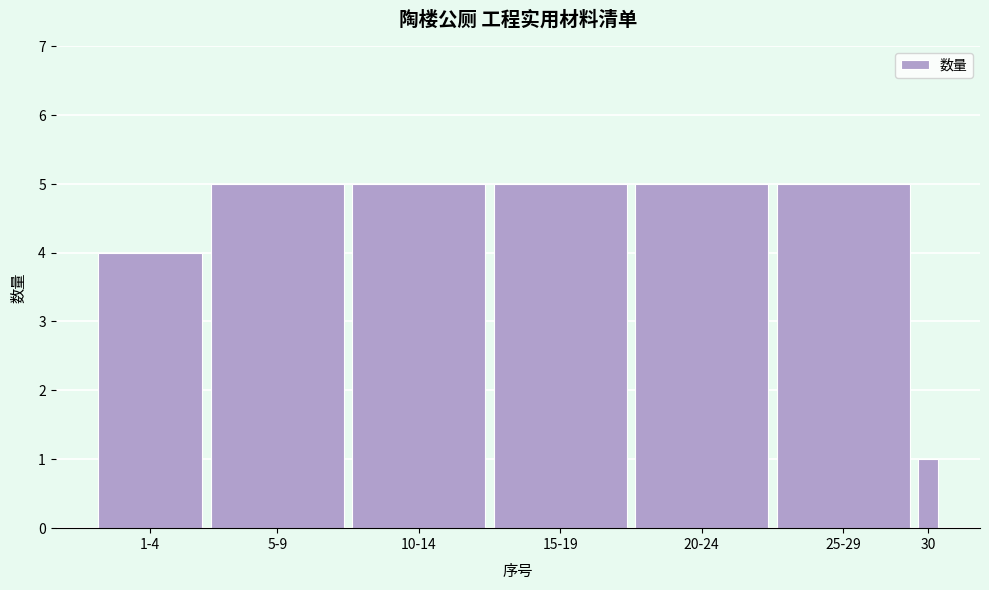

Reading left to right, what are all the values shown in this chart?

1-4=4	5-9=5	10-14=5	15-19=5	20-24=5	25-29=5	30=1